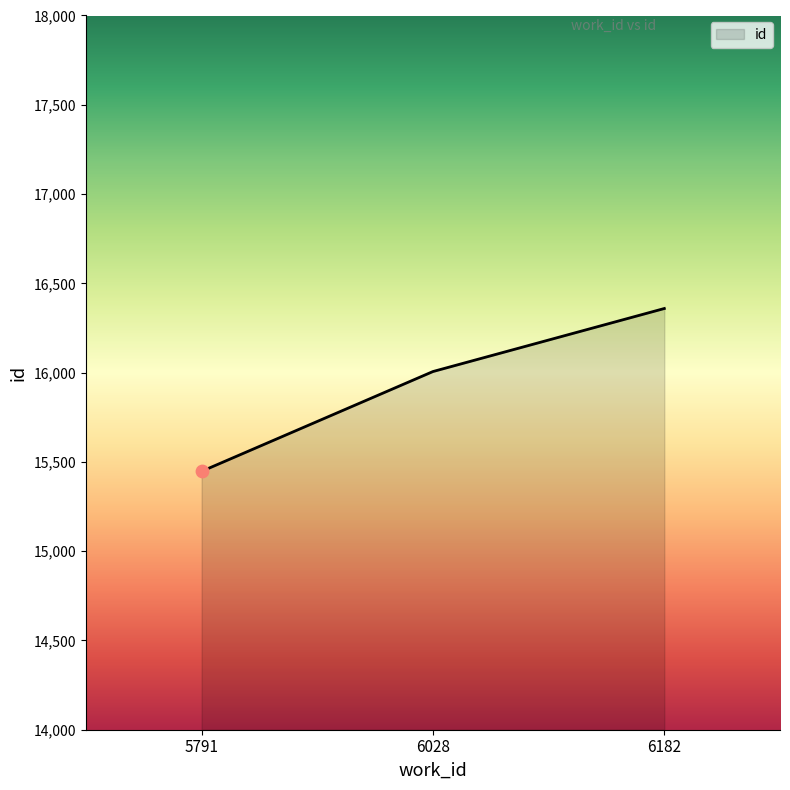

What is the change in value from 6028 to 6182?

+353